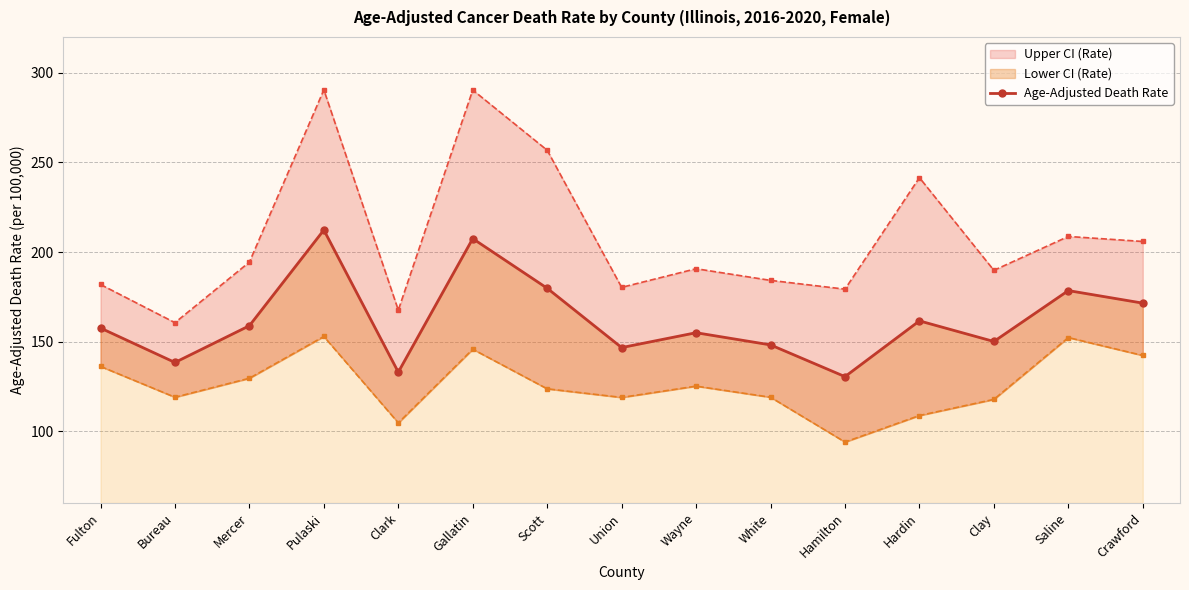

Count the number of categories in the chart.

15